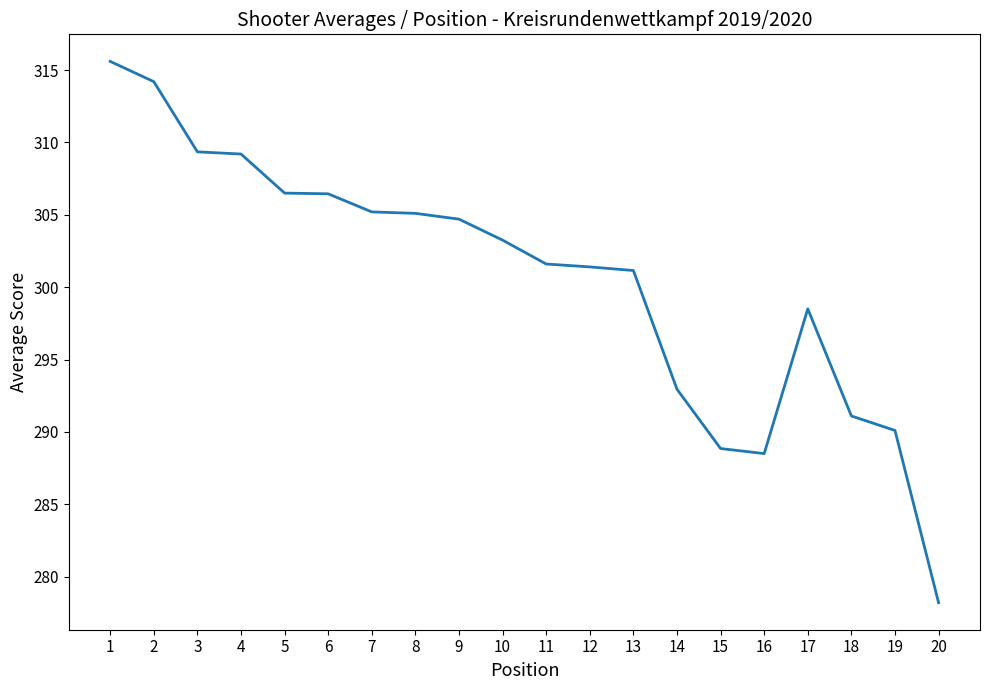

What is the change in value from 11 to 19?

-11.5